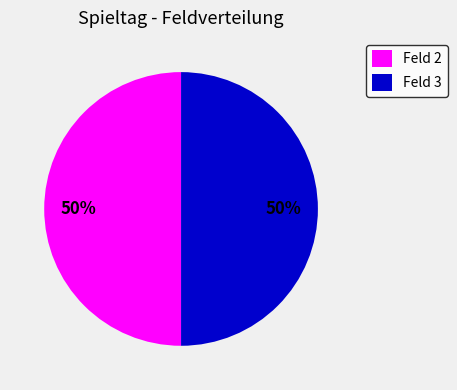

Approximately how many times larger is the value at Feld 2 compared to Feld 3?

1.0